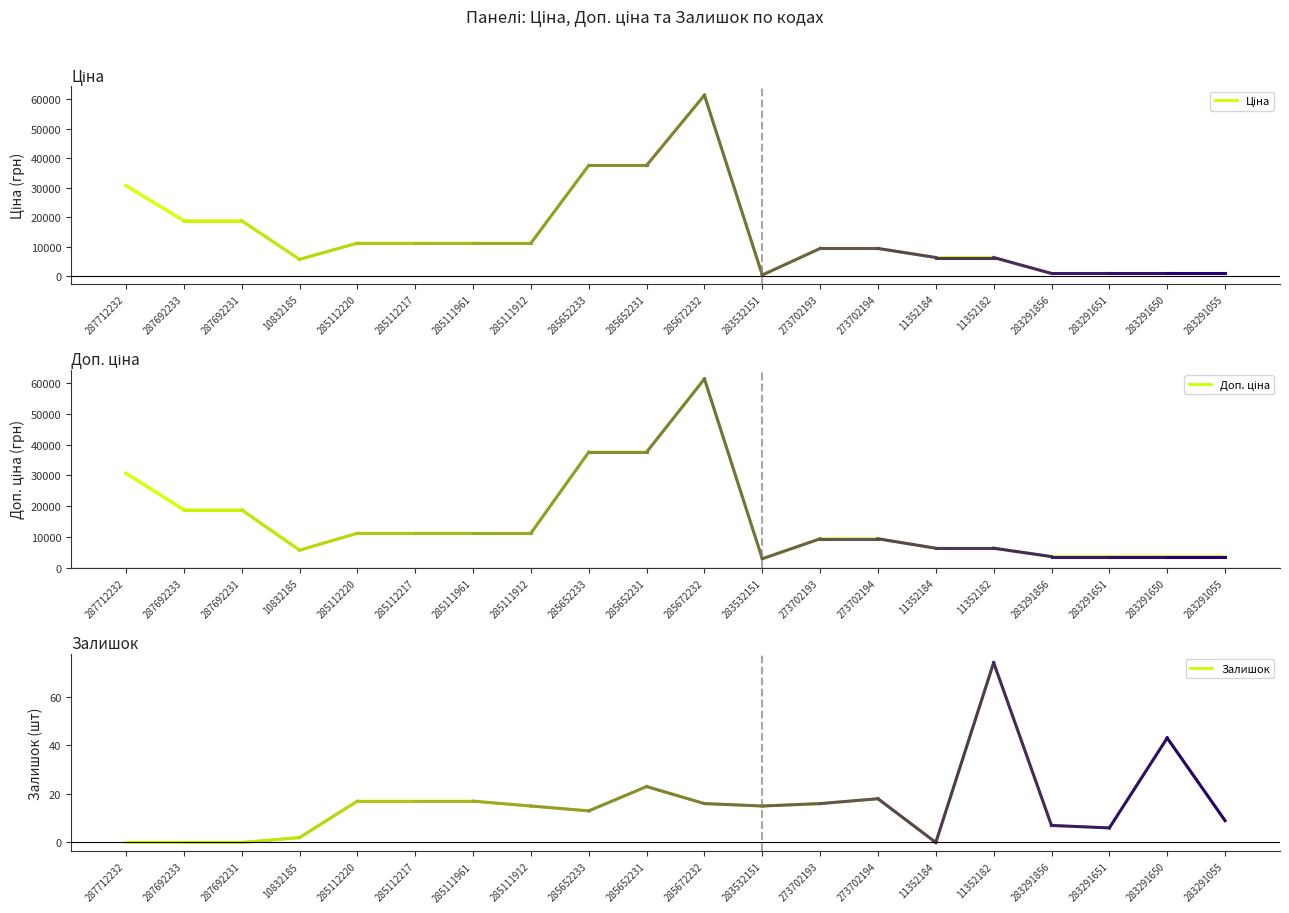

At which category is the sum across all series the highest?

285672232